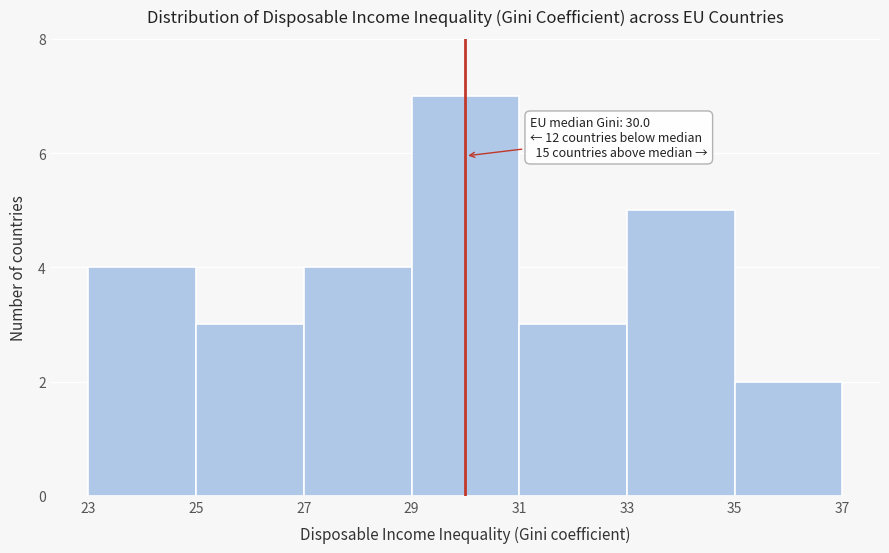

Which range on the x-axis has the tallest bar?

29 to 31